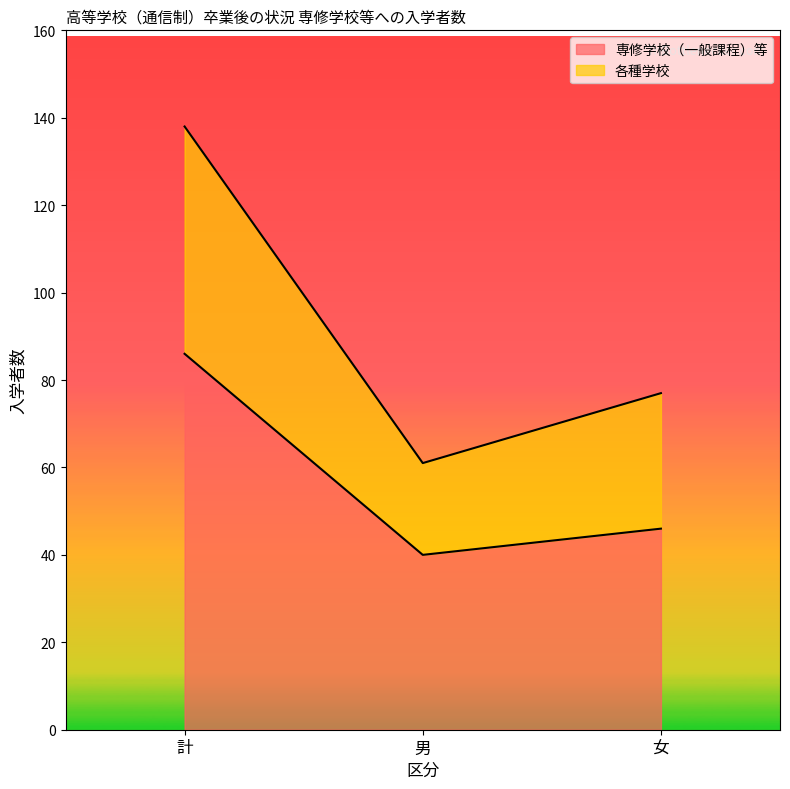

What is the label of the 2nd point from the right?

男